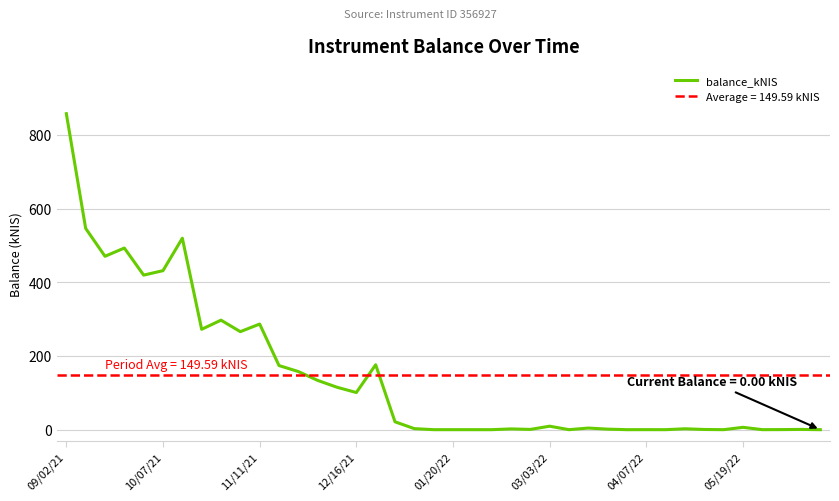

Reading right to left, extract all data points from this chart.

0.0	0.7	0.2	0.0	6.4	0.0	0.5	2.4	0.0	0.1	0.0	1.4	4.4	0.0	9.4	0.7	2.0	0.0	0.0	0.0	0.0	2.8	21.4	176.2	100.8	115.1	133.7	157.8	174.1	286.7	266.1	297.3	272.5	519.7	431.7	419.6	493.1	470.7	546.5	857.8